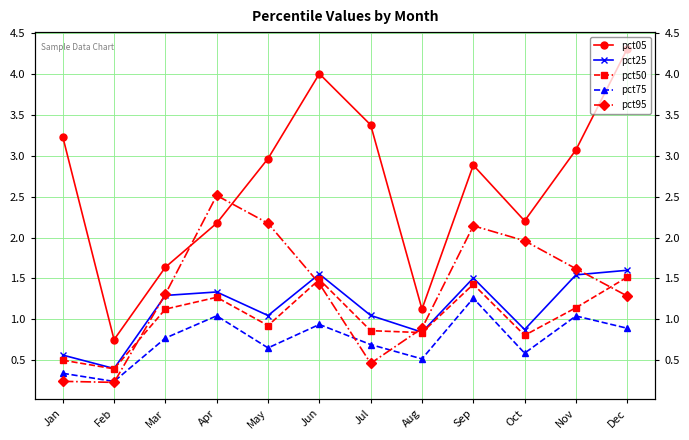

What is the value of the pct25 point at the 2nd from the left?

0.4